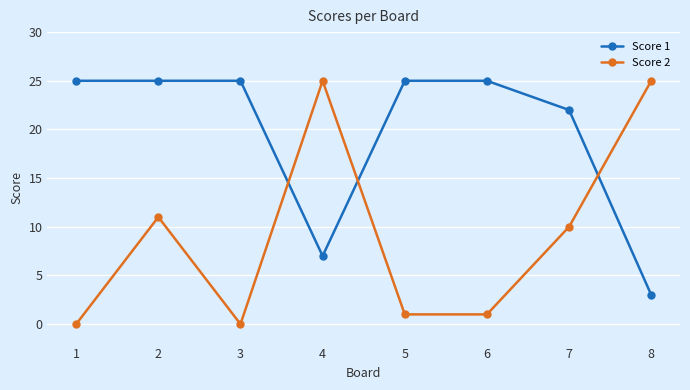

At which label is Score 1 closest to 14?

4